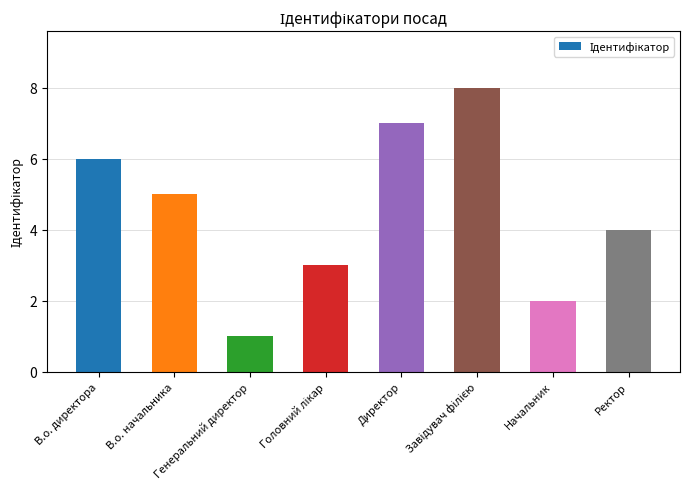

What is the ratio of the value at Генеральний директор to the value at В.о. директора?

0.2